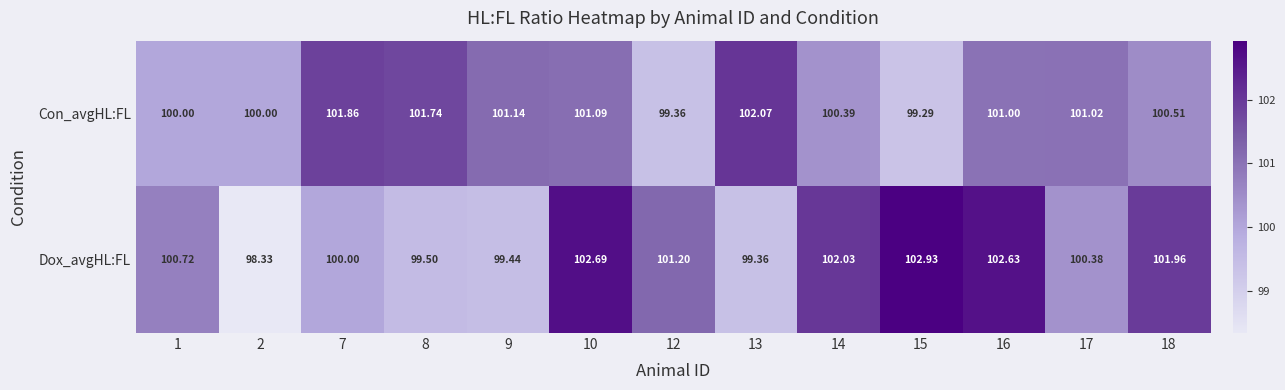

What is the total value across all series at 10?

203.8